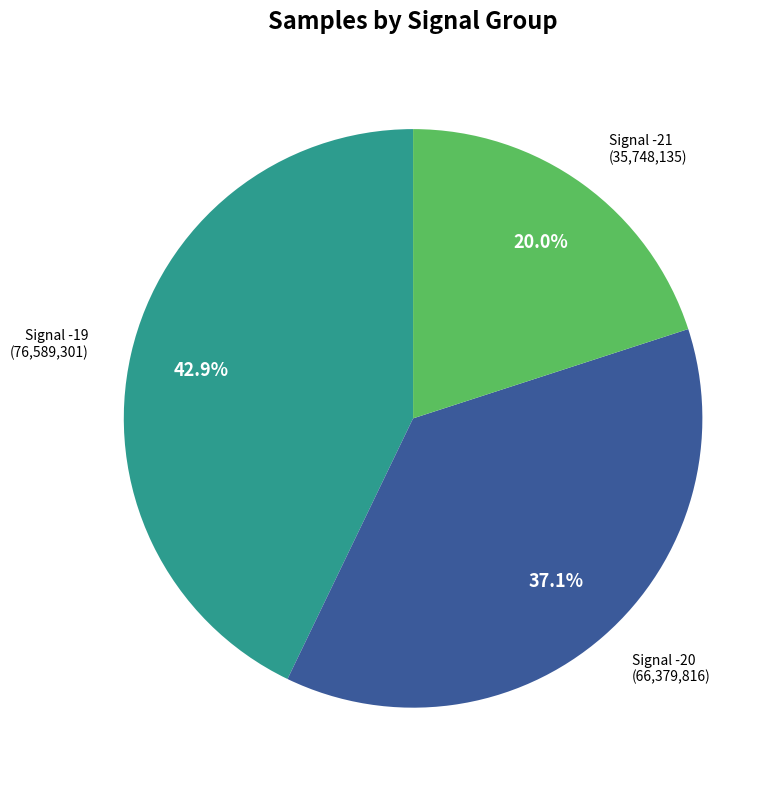

Is there any slice that represents more than half of the pie?

No